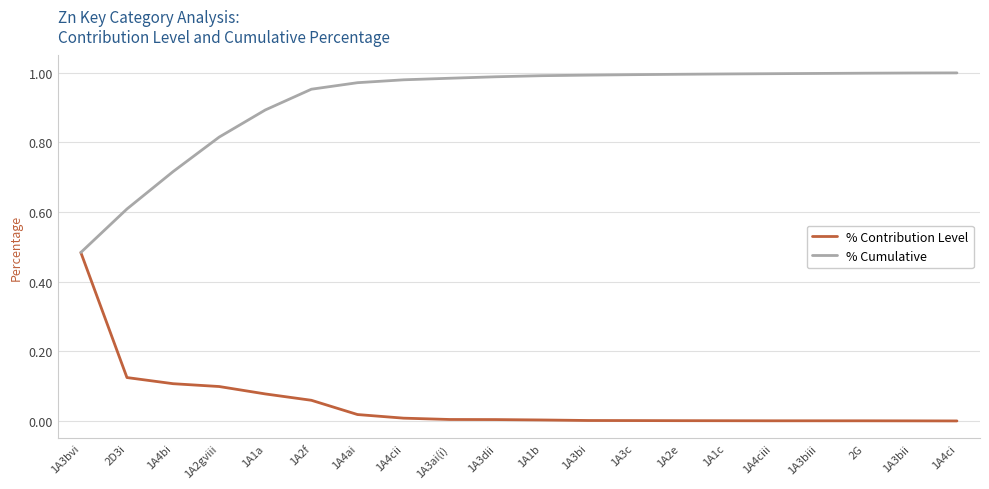

List the series in order of their overall mean, lowest first.

% Contribution Level, % Cumulative